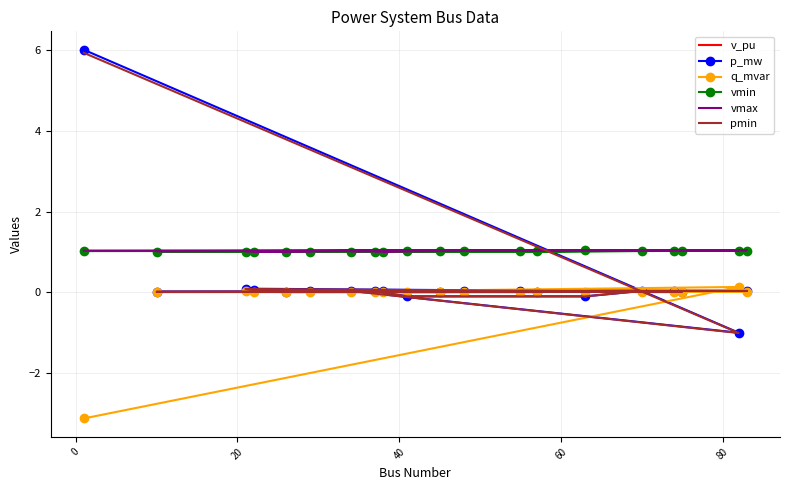

In q_mvar, how many points are lower than both neighbors (excluding endpoints)?

5